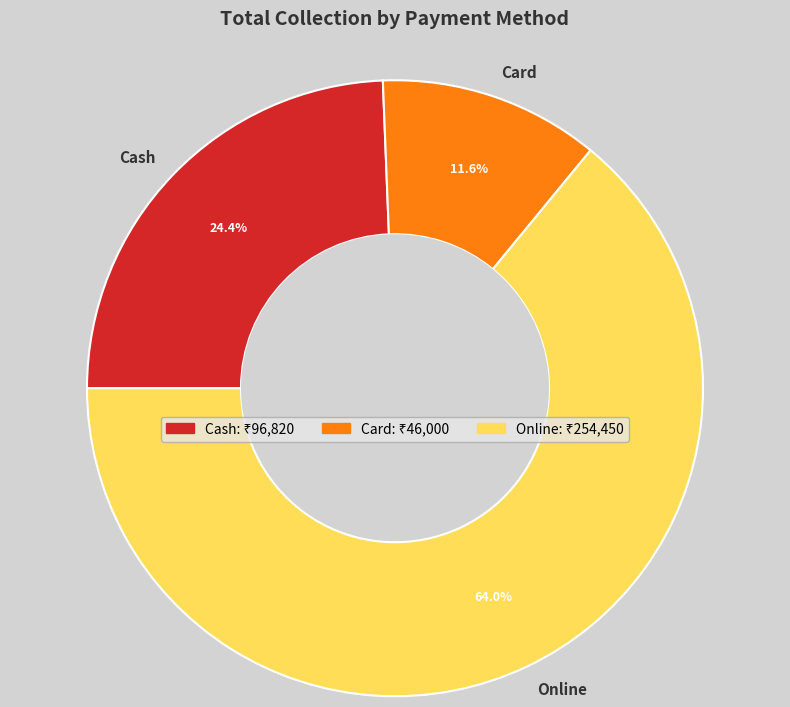

The Online slice represents 64% of the pie. True or false?

True